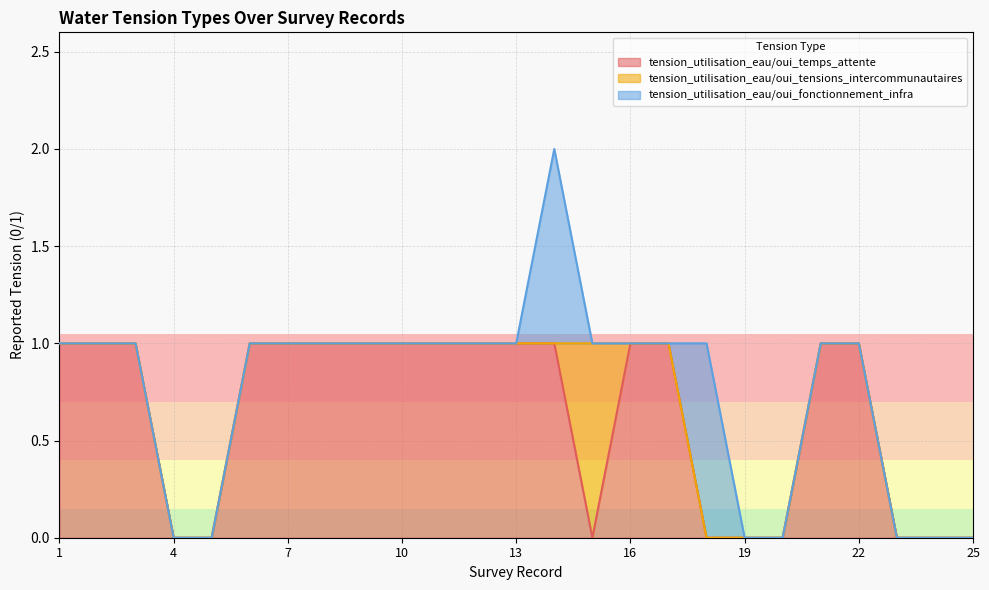

At which label is tension_utilisation_eau/oui_temps_attente closest to 0?

4